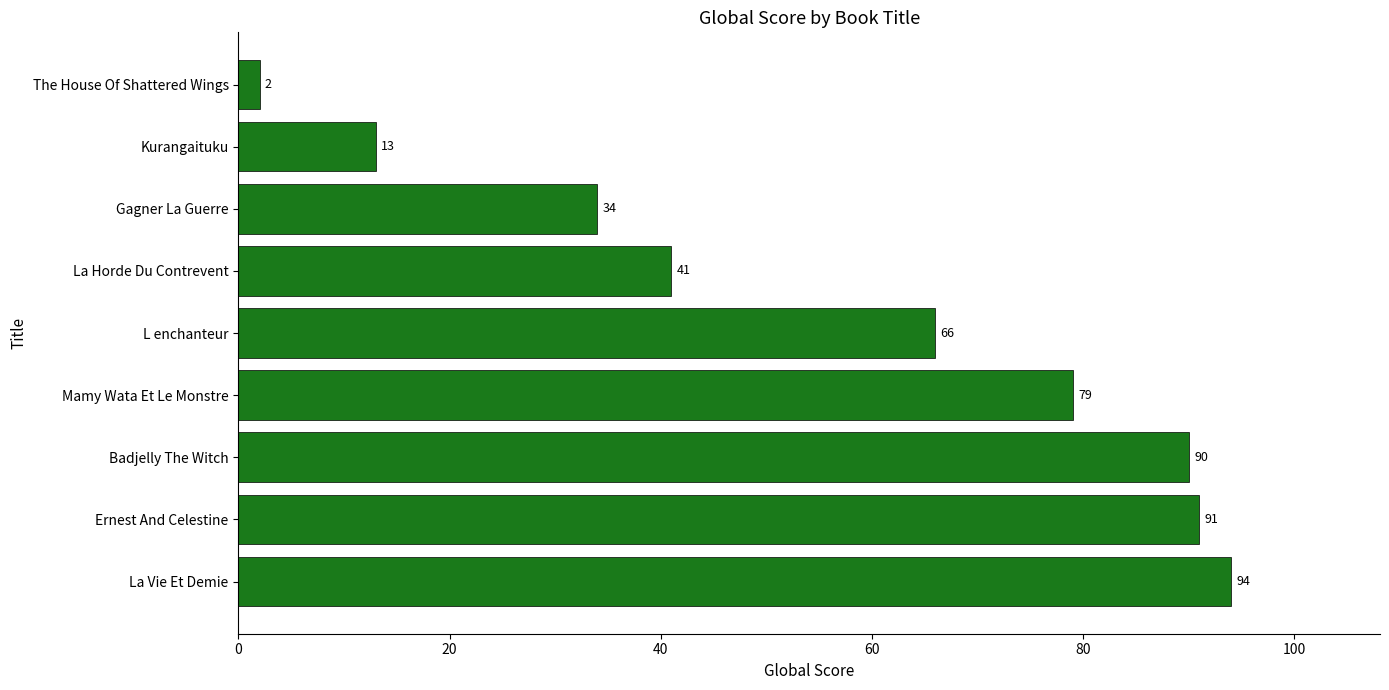

The chart shows a value of 2 at The House Of Shattered Wings. True or false?

True